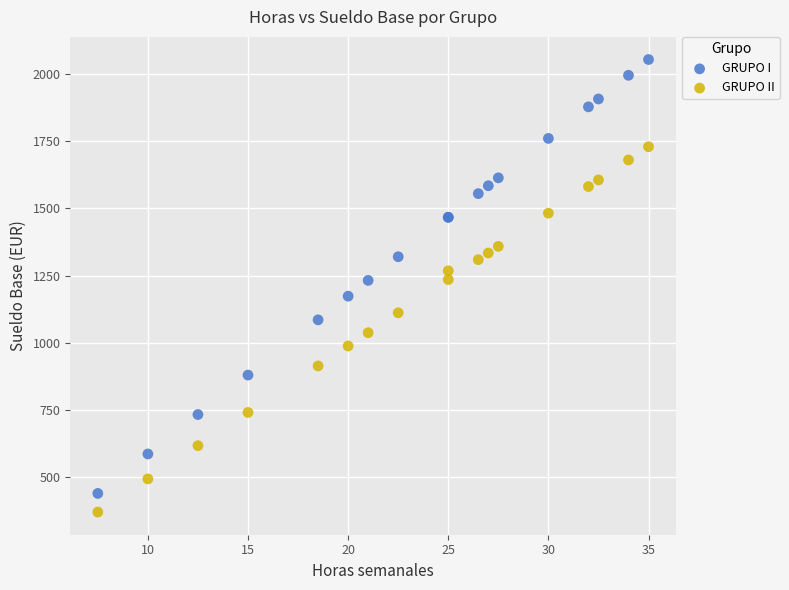

Which series reaches the maximum Y coordinate?

GRUPO I